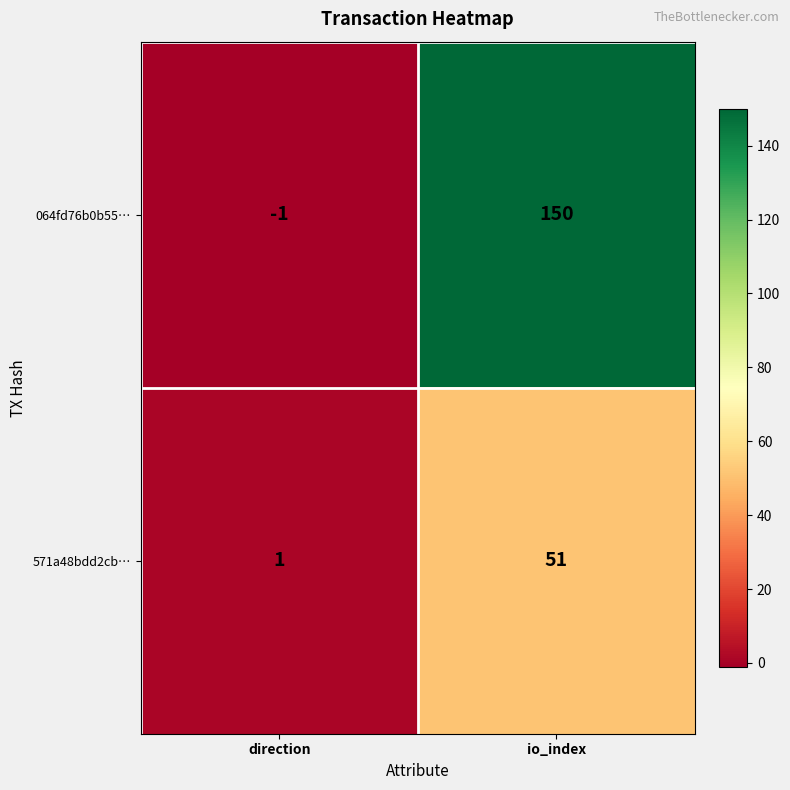

Between direction and io_index, which series saw the biggest shift?

064fd76b0b55…